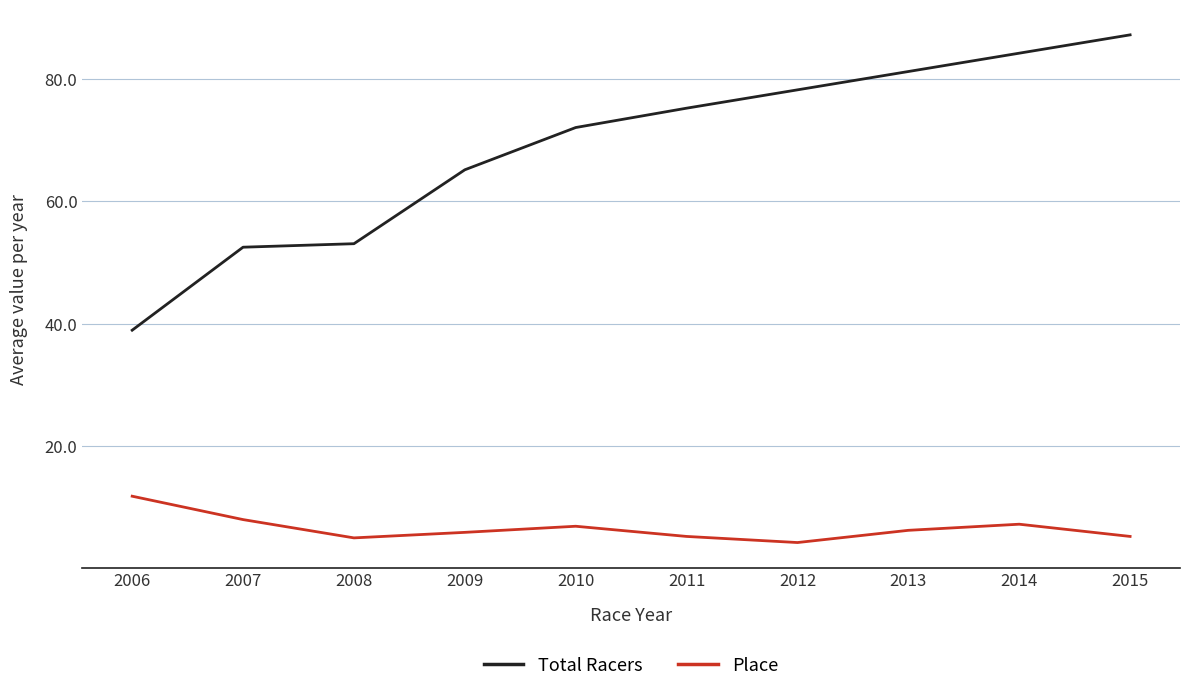

True or false: Total Racers has a value of 119.5 at 2015.

False